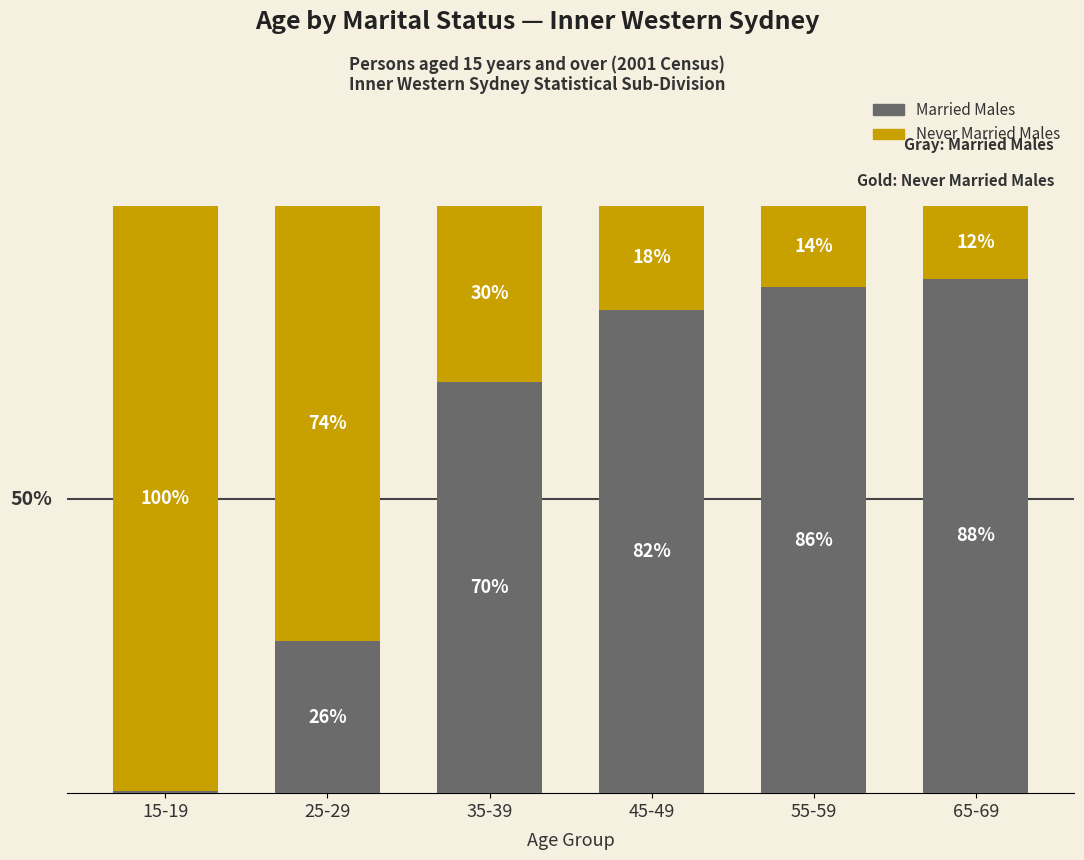

At which label is Married Males closest to 43?

25-29